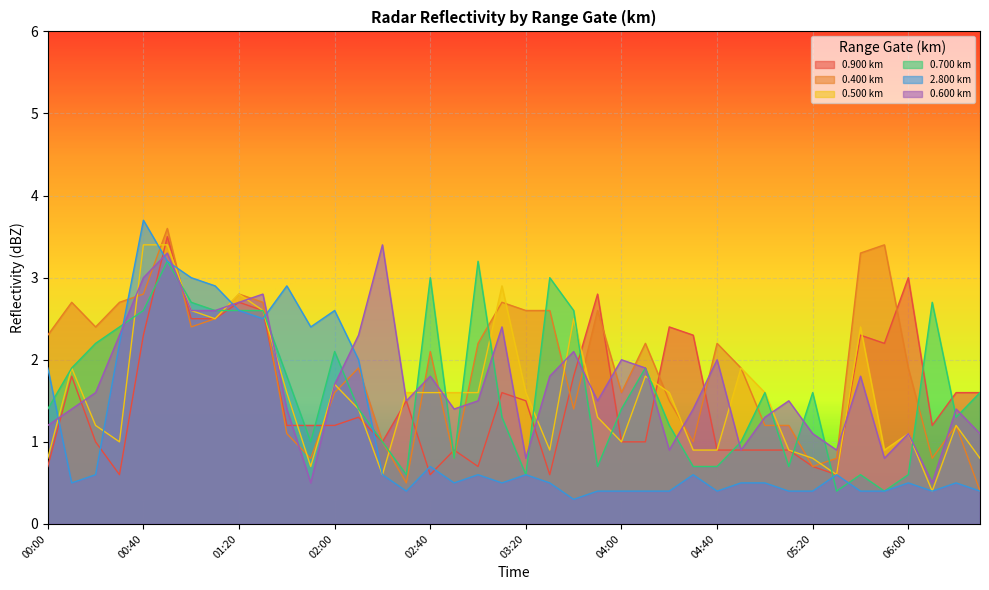

How many data points in 0.900 are above 1?

24